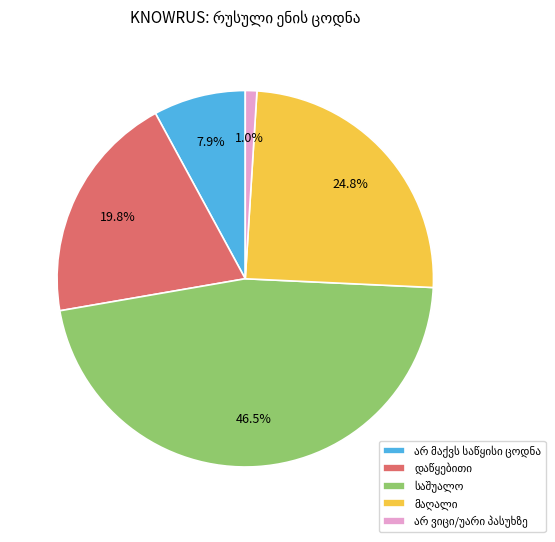

Does any single category account for the majority?

No